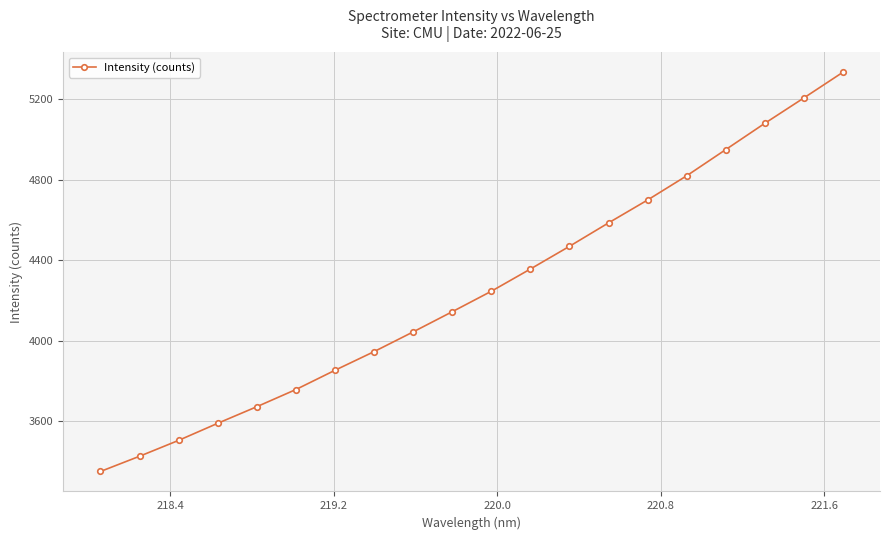

What is the value of the 11th point from the left?

4246.2